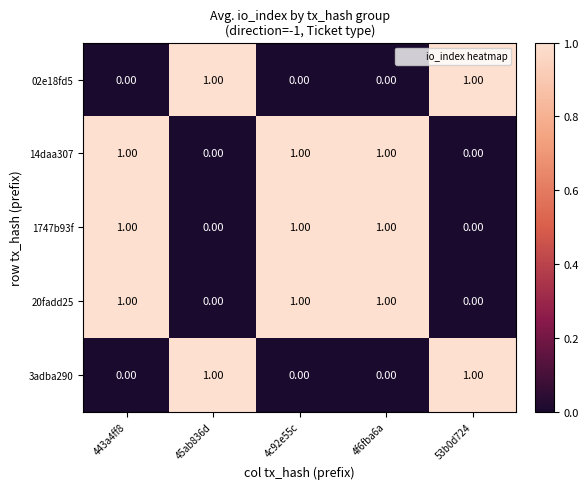

What is the total value across all series at 4c92e55c?

3